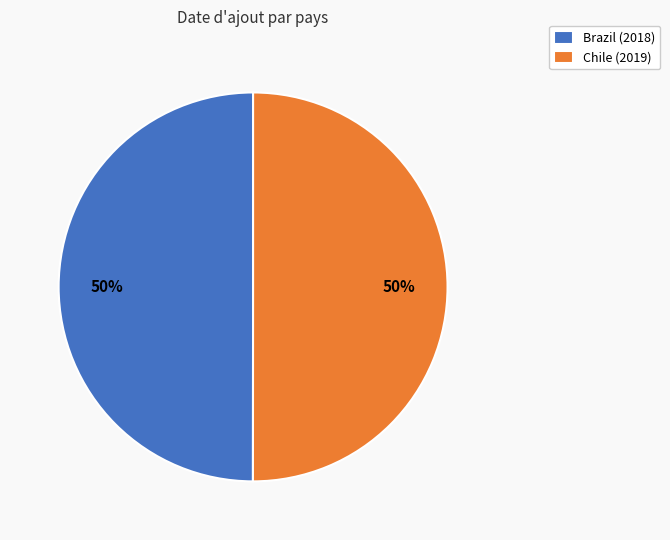

Is it true that Brazil is 40% of the pie?

False